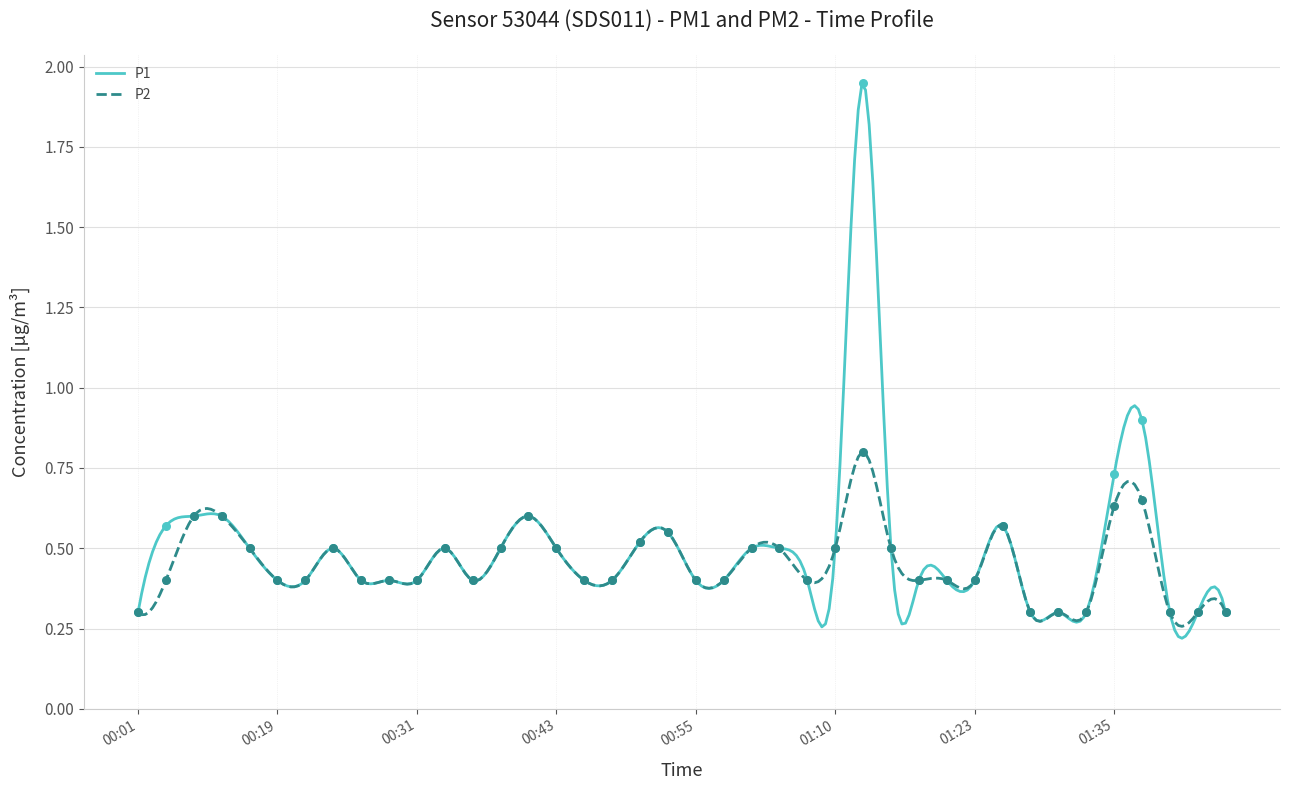

What is the total value across all series at 00:57?

0.8